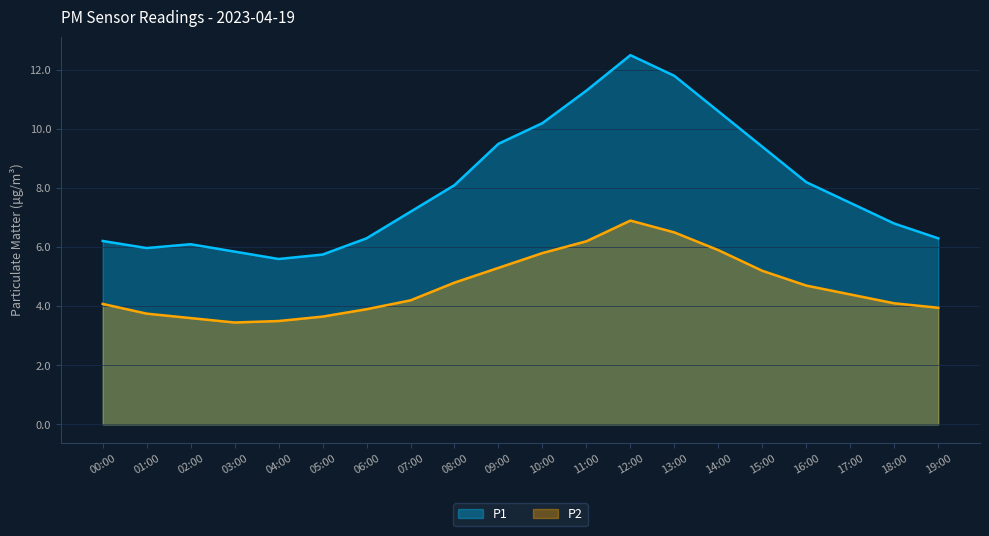

How many lines are shown in the chart?

2